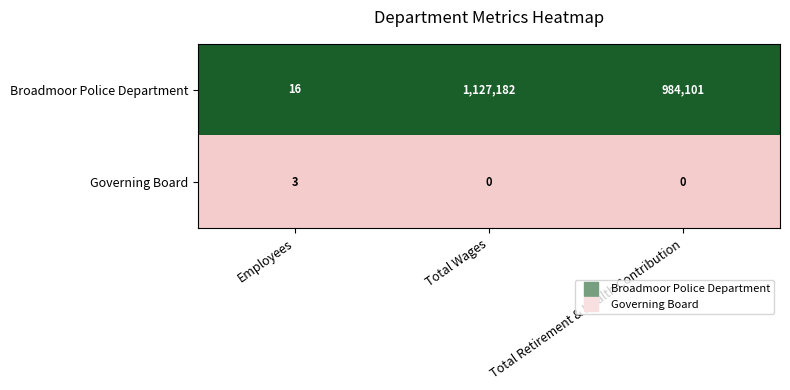

Which series has the largest total across all categories?

Broadmoor Police Department